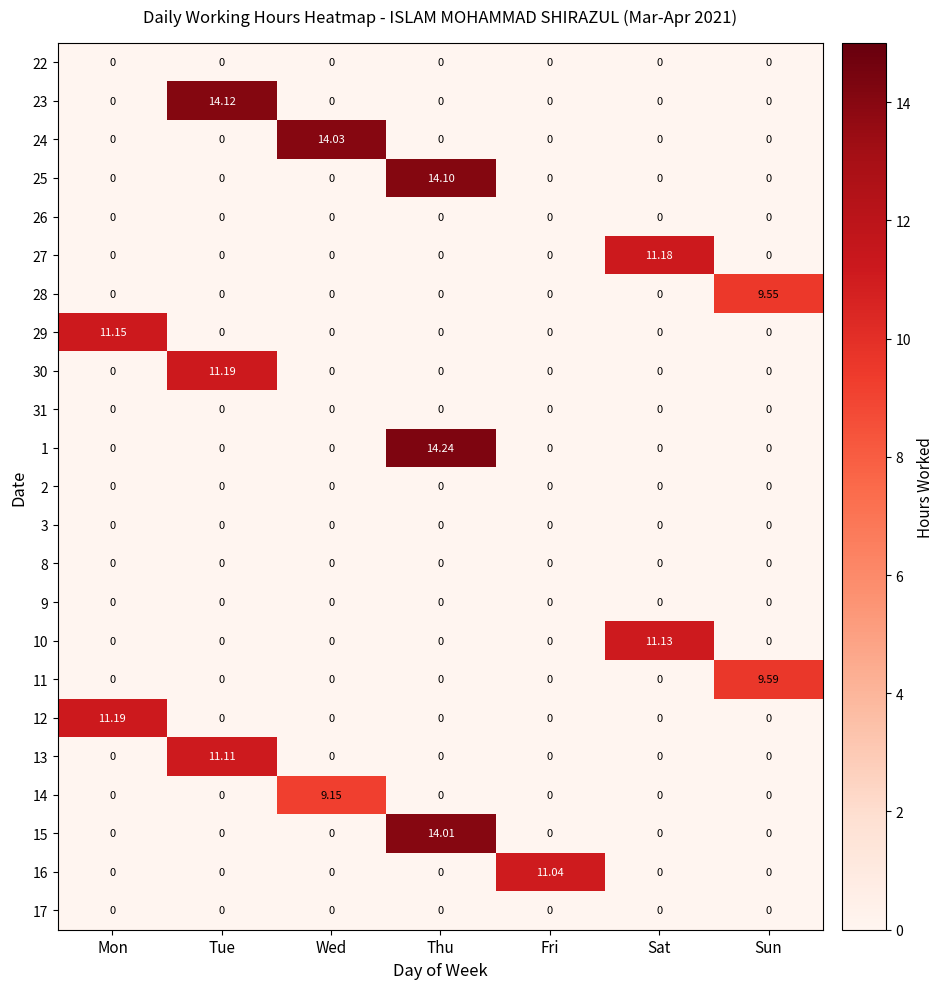

At which label does 16 reach its peak?

Fri